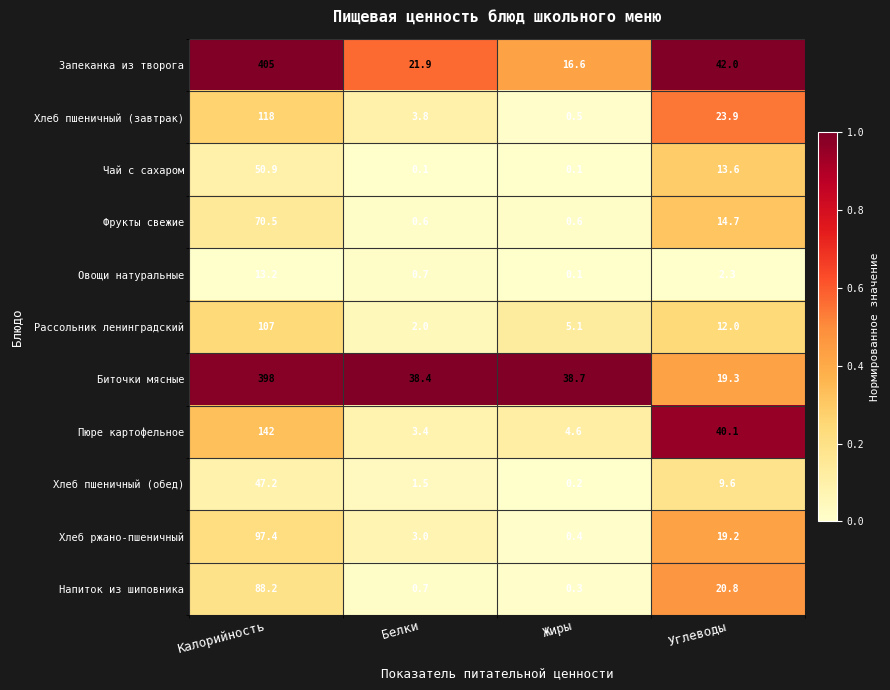

What is the minimum value for Фрукты свежие?

0.6